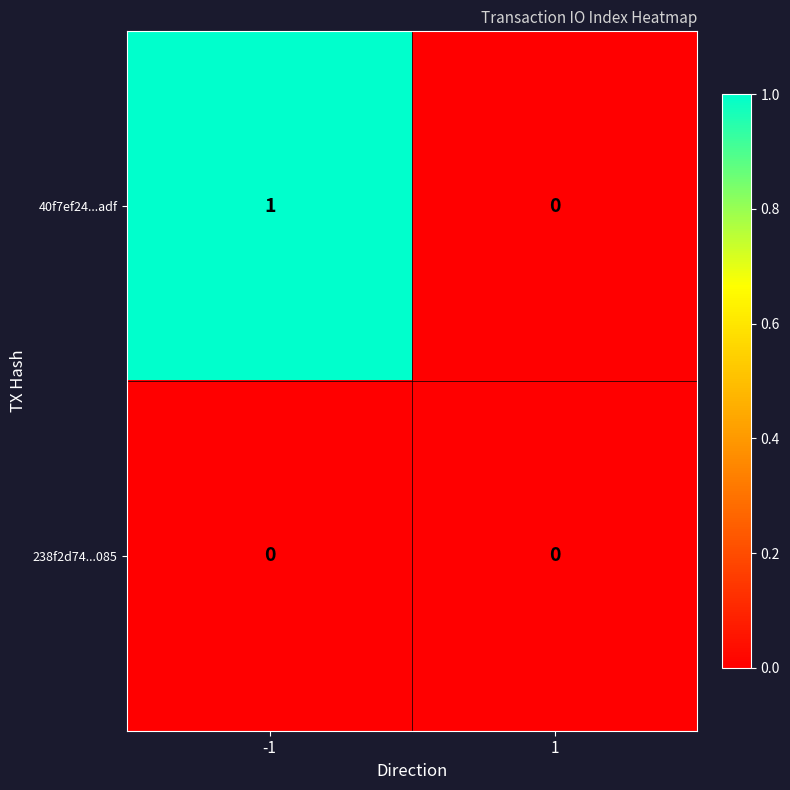

Reading left to right, transcribe all the data shown in this chart.

40f7ef24...adf: -1=1	1=0
238f2d74...085: -1=0	1=0